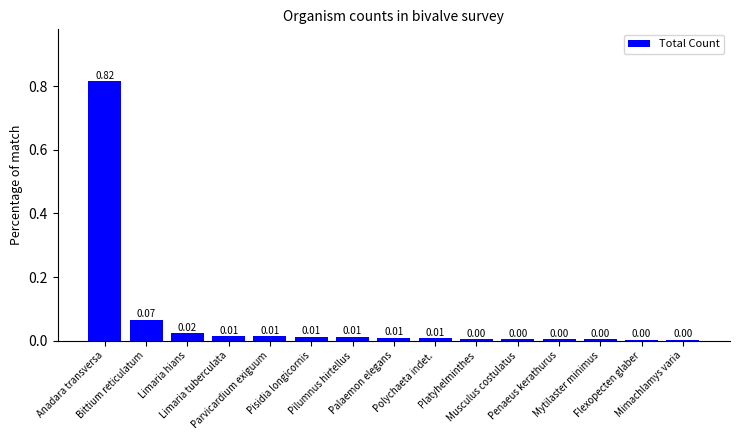

How many bars are there in total?

15